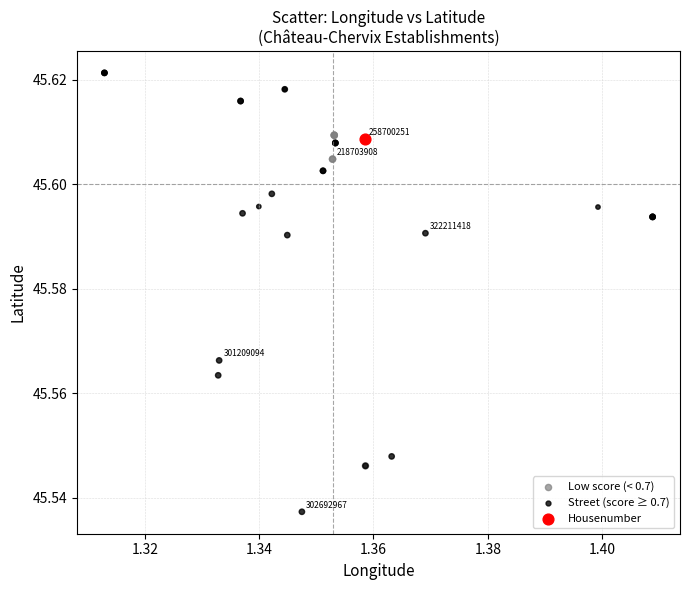

What are all the series names shown in the legend?

Low score (< 0.7), Street (score ≥ 0.7), Housenumber